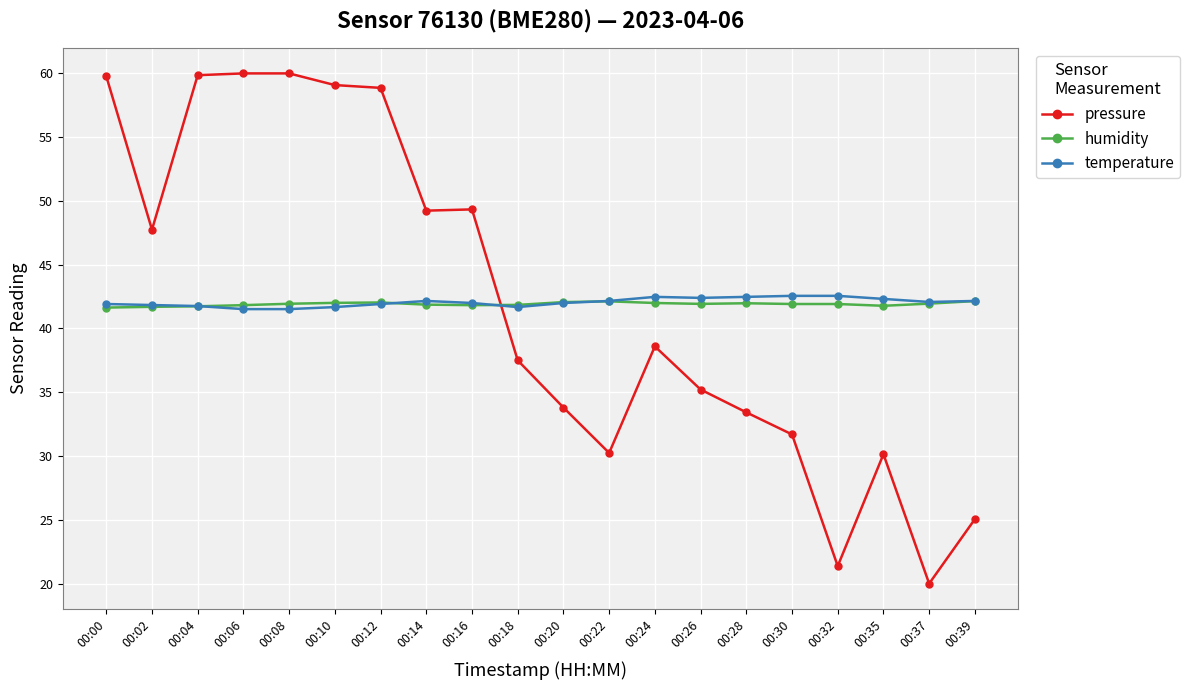

Where is the first local minimum for pressure?

00:02